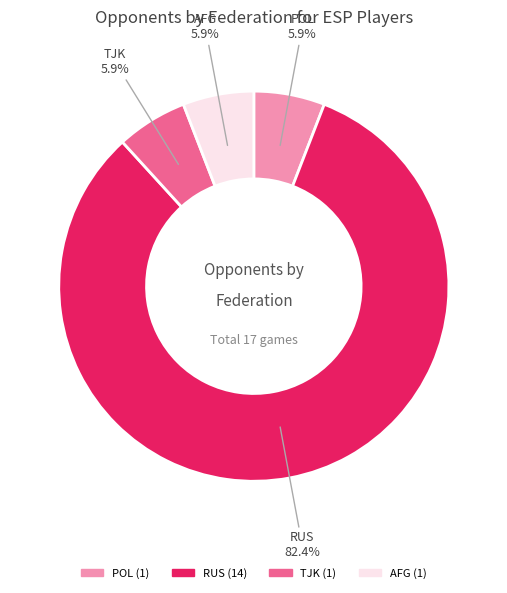

Which category has the biggest portion of the pie?

RUS